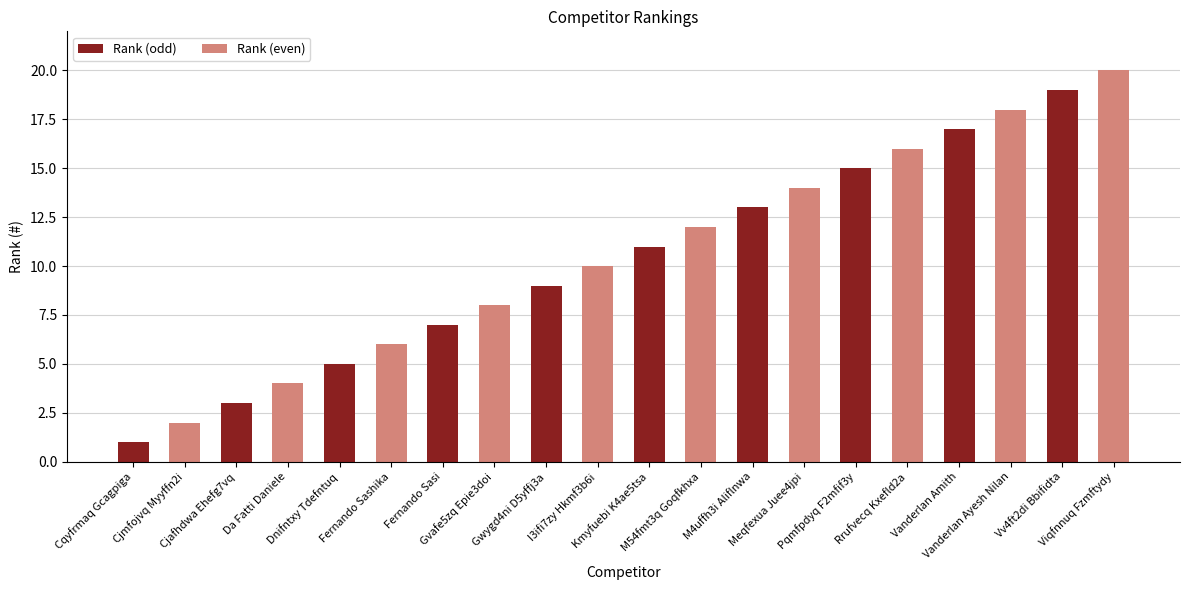

Where is the data nearest to the value 10?

I3ifi7zy Hkmf3b6i